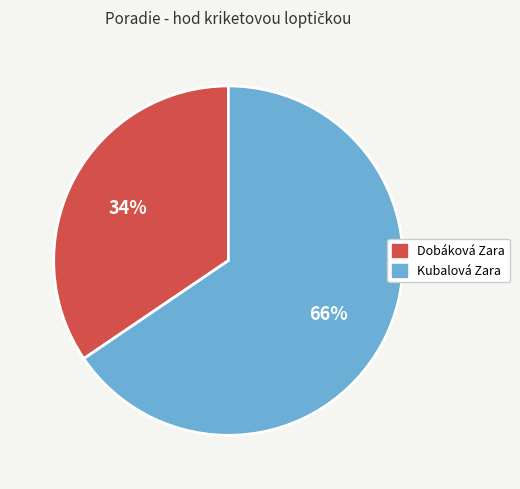

Is it true that Dobáková Zara is 34% of the pie?

True